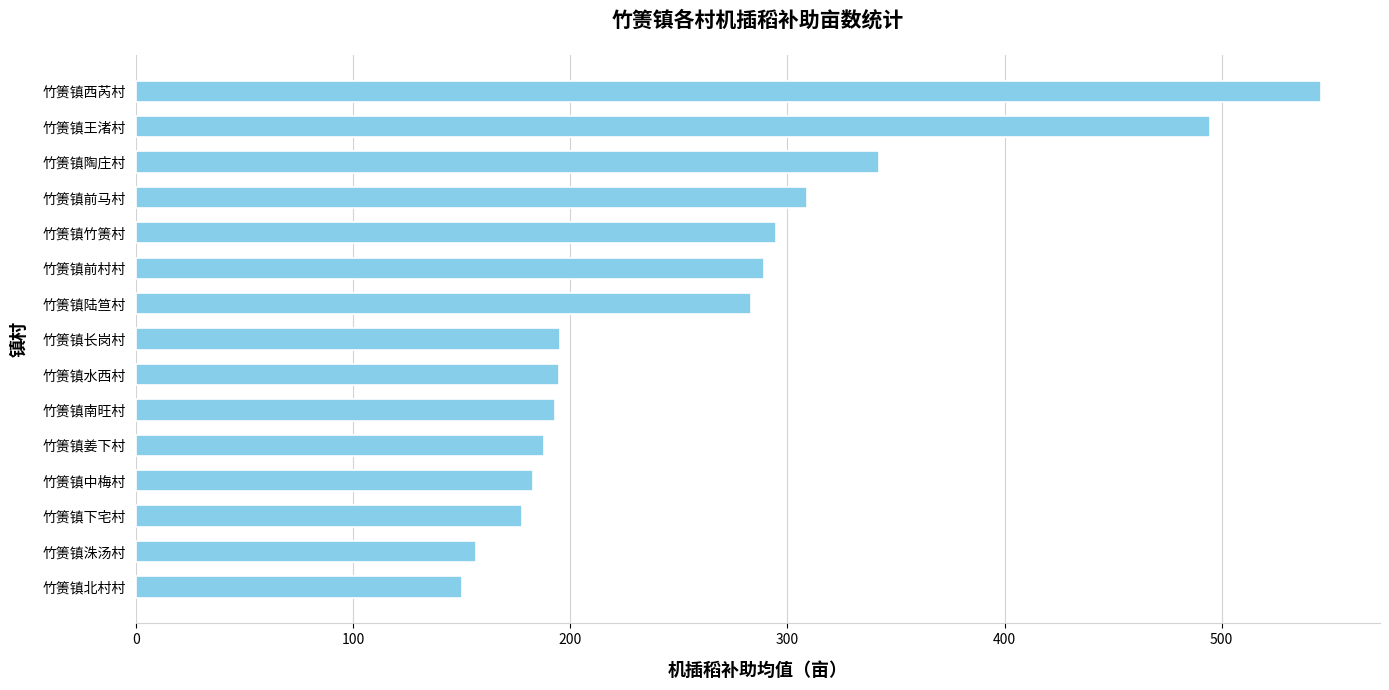

What is the approximate value at 竹箦镇王渚村?

494.7